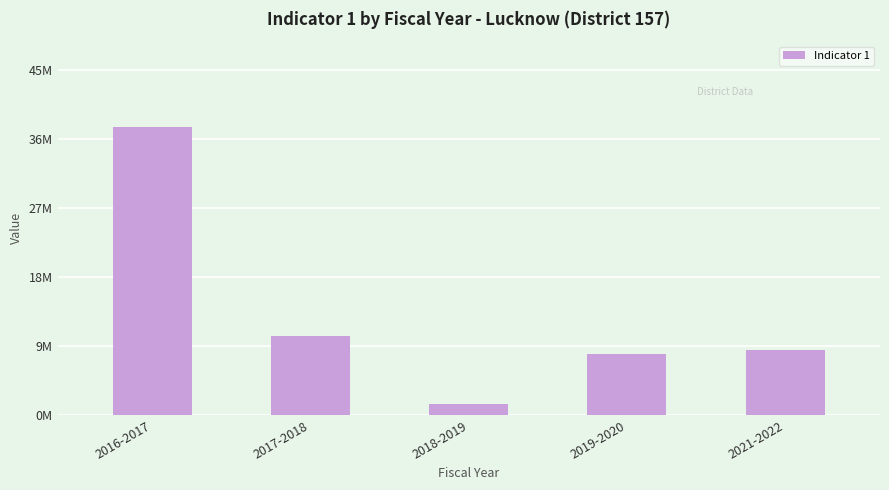

What is the value of the 2nd bar from the left?

10366000